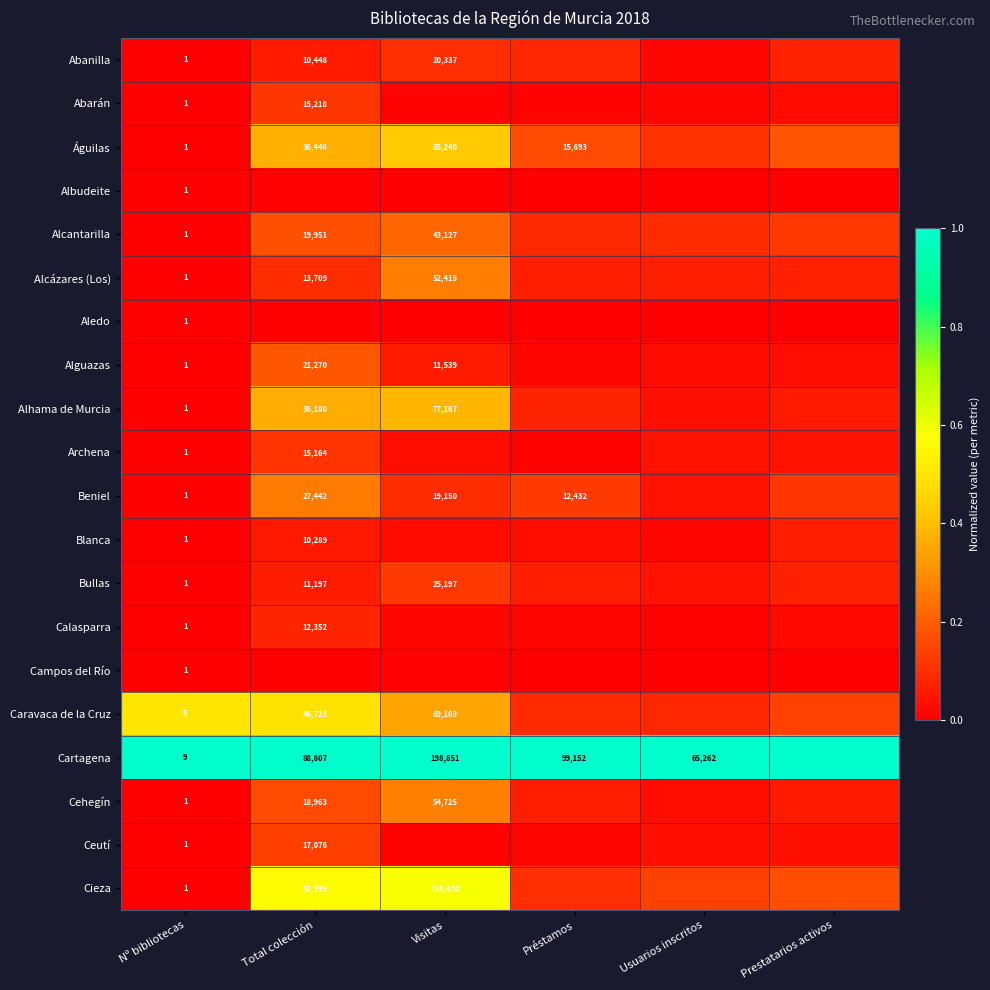

What is the spread (max minus min) of values at Total colección?

1.0